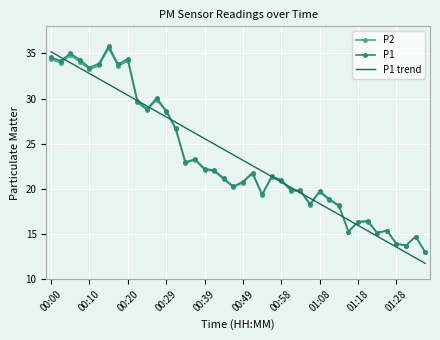

What is the minimum value for P1 trend?

11.8